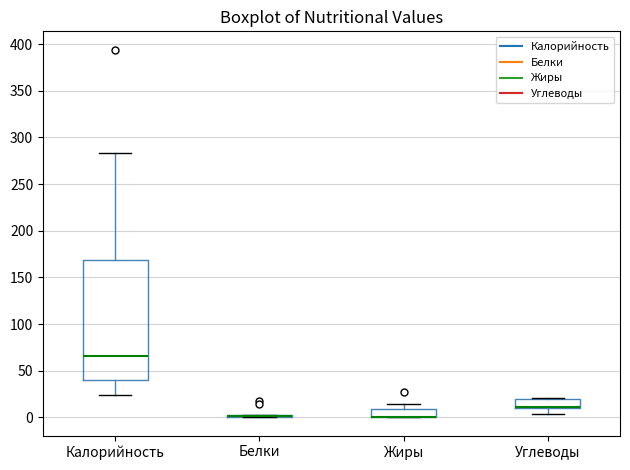

Where does the median line of the box for Калорийность sit on the y-axis? The values are not printed on the chart, so give them approximately, as read against the axis.

65